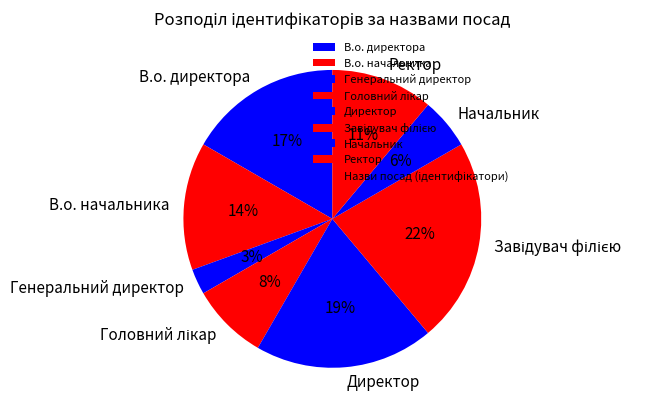

To the nearest percent, what portion does В.о. директора represent?

17%